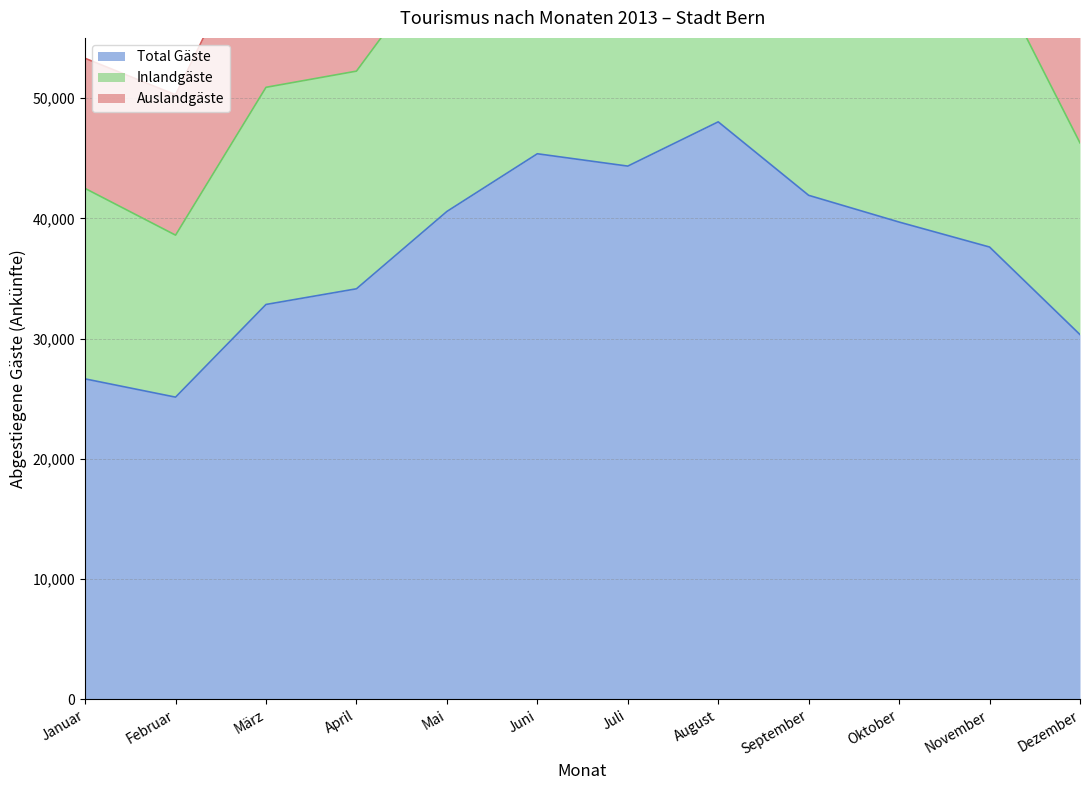

What is the average value of the Total Gäste series?

37218